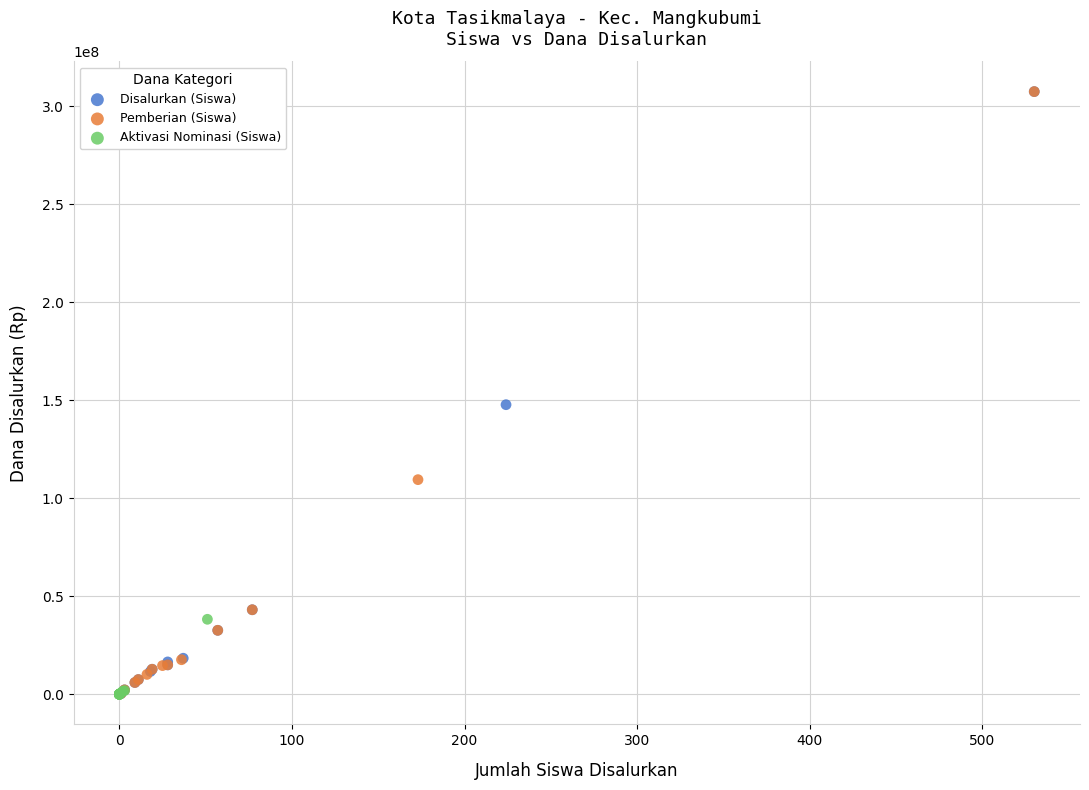

What are all the series names shown in the legend?

Disalurkan (Siswa), Pemberian (Siswa), Aktivasi Nominasi (Siswa)